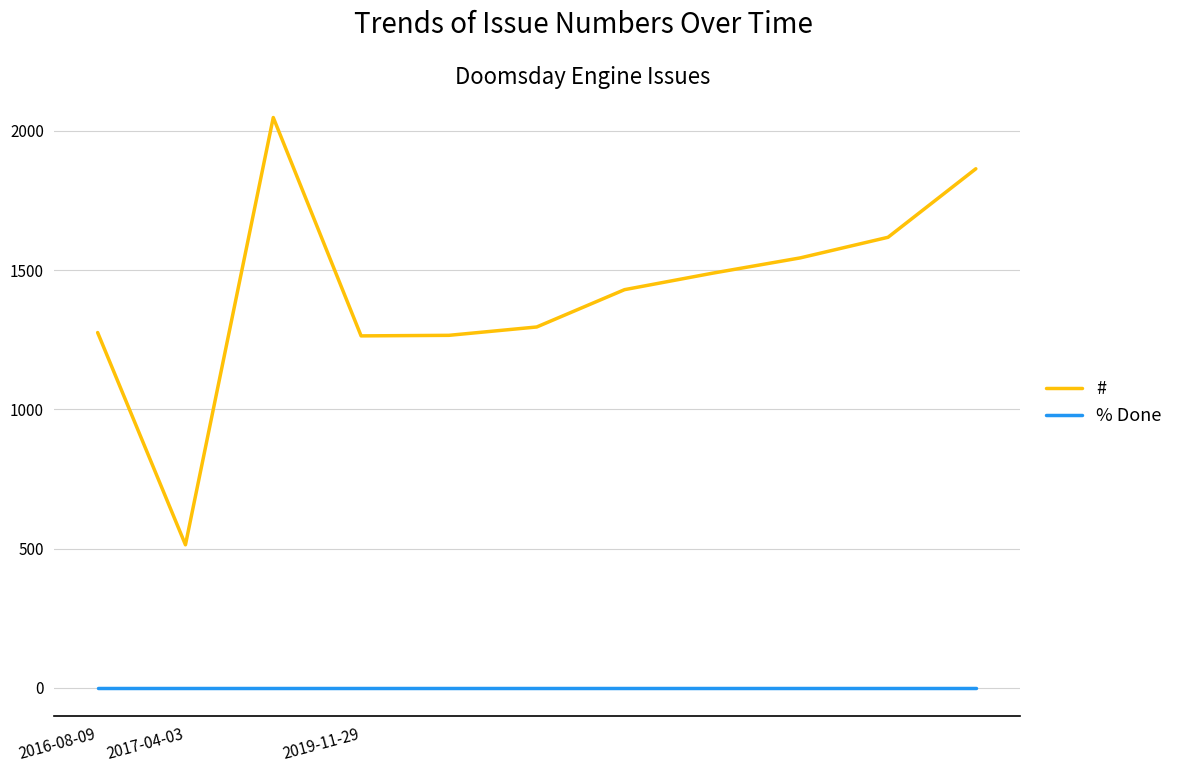

List the series in order of their peak value, lowest first.

% Done, #